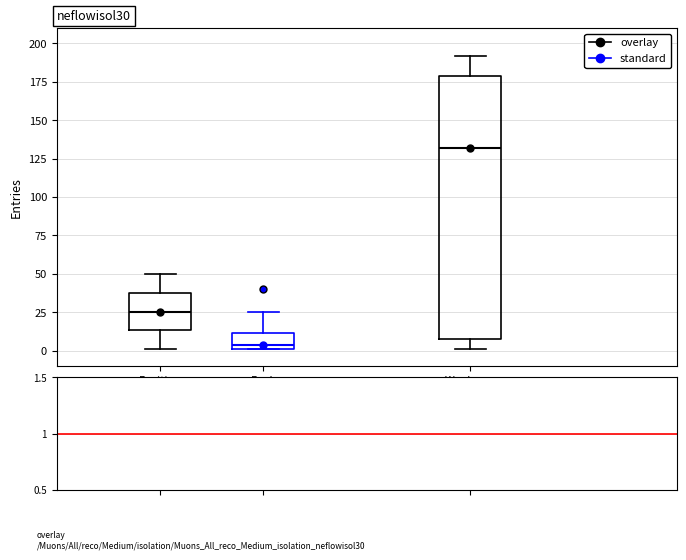

Reading left to right, read every box against the y-axis: the position of its median line, the range the box covers, and the ends of its whiskers. The values are not printed on the chart, so give them approximately, as read against the axis.

Position: median 25, box 15 to 40, whiskers 0 to 50
Peak Position: median 5, box 0 to 10, whiskers 0 to 25
Weeks on Chart: median 130, box 10 to 180, whiskers 0 to 190